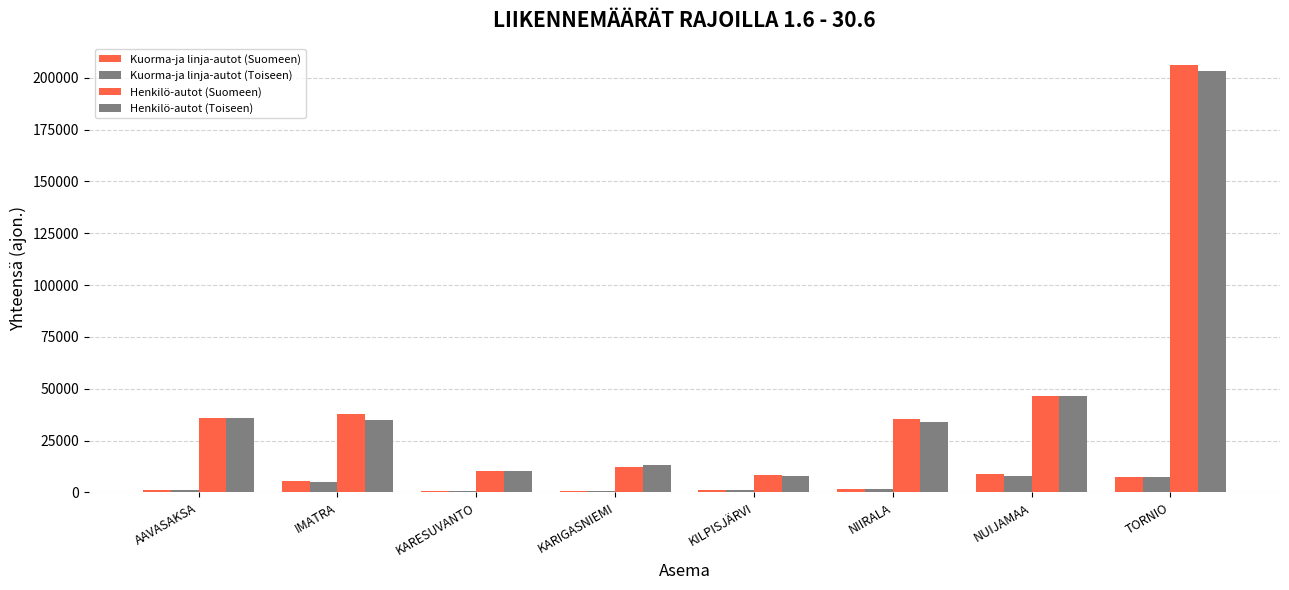

What is the sum of the Henkilö-autot (Suomeen) values at TORNIO and KILPISJÄRVI?

214306